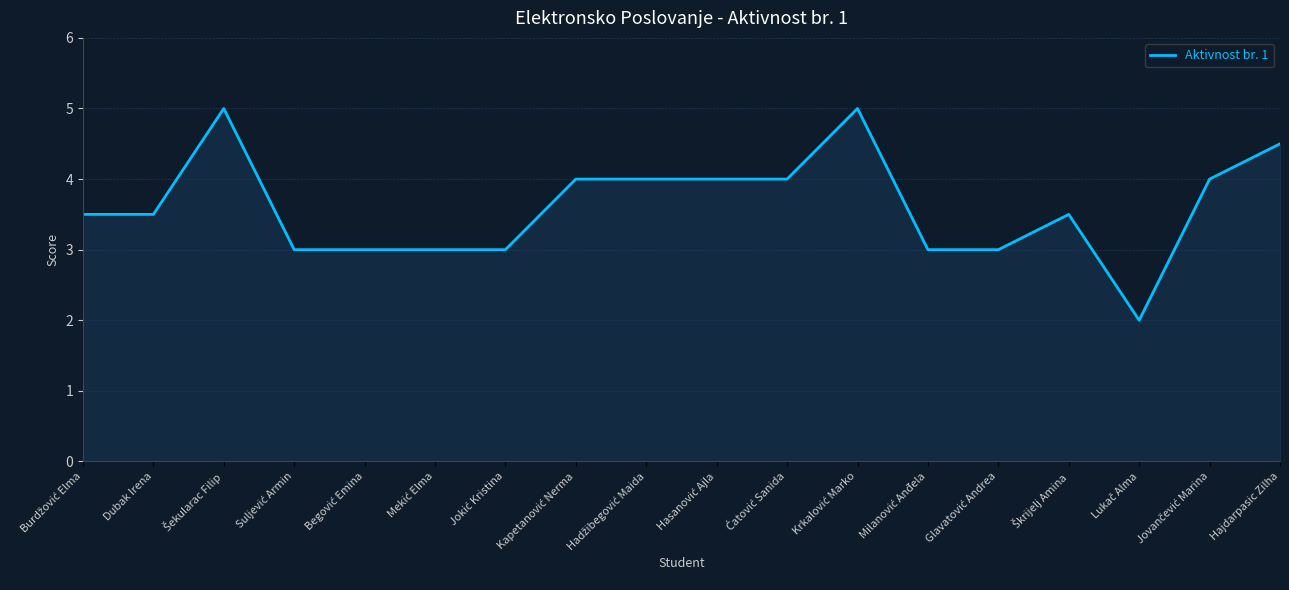

What is the difference between the maximum and minimum values?

3.0